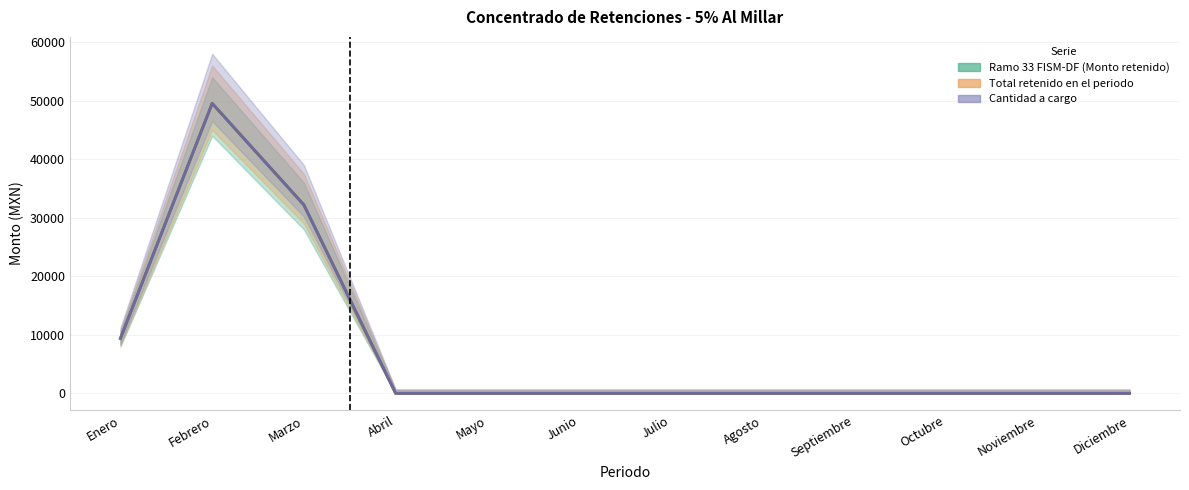

Reading right to left, what are all the values shown in this chart?

Ramo 33 FISM-DF (Monto retenido): 0.0	0.0	0.0	0.0	0.0	0.0	0.0	0.0	0.0	32190.7	49537.3	9384.6
Total retenido en el periodo: 0.0	0.0	0.0	0.0	0.0	0.0	0.0	0.0	0.0	32190.7	49537.3	9384.6
Cantidad a cargo: 0.0	0.0	0.0	0.0	0.0	0.0	0.0	0.0	0.0	32190.7	49537.3	9384.6